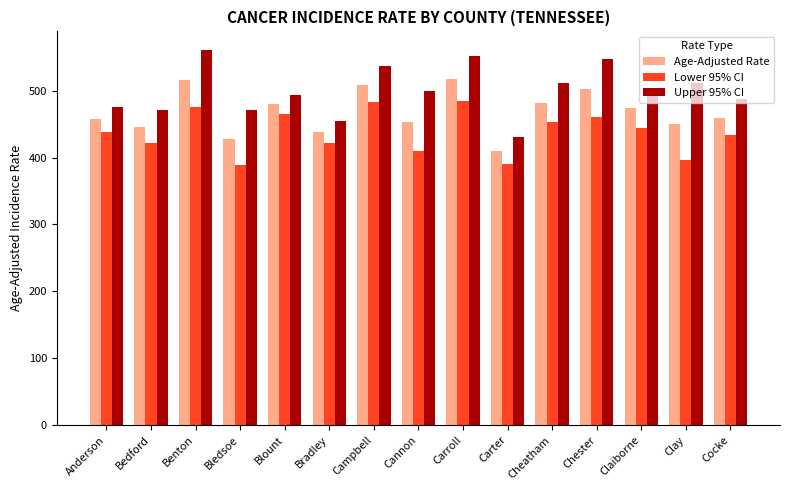

Which series changed the most between Bledsoe and Cannon?

Upper 95% CI